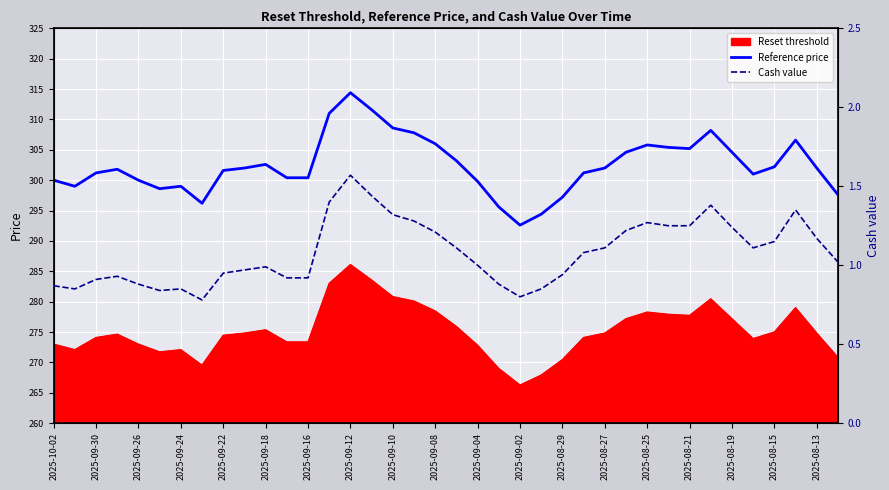

What is the average value of the Reference price series?

302.4